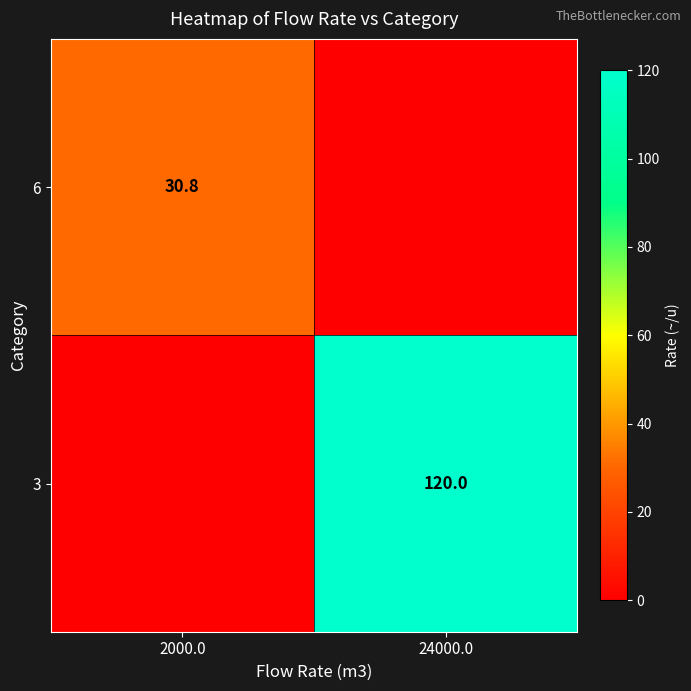

Is it true that 6 equals 18.9 at 2000.0?

False